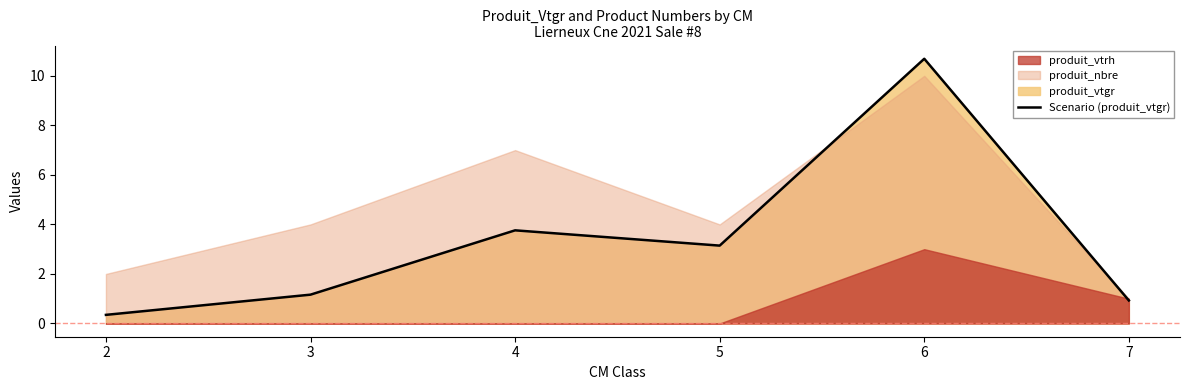

What is the difference between the second highest and minimum values?

3.4